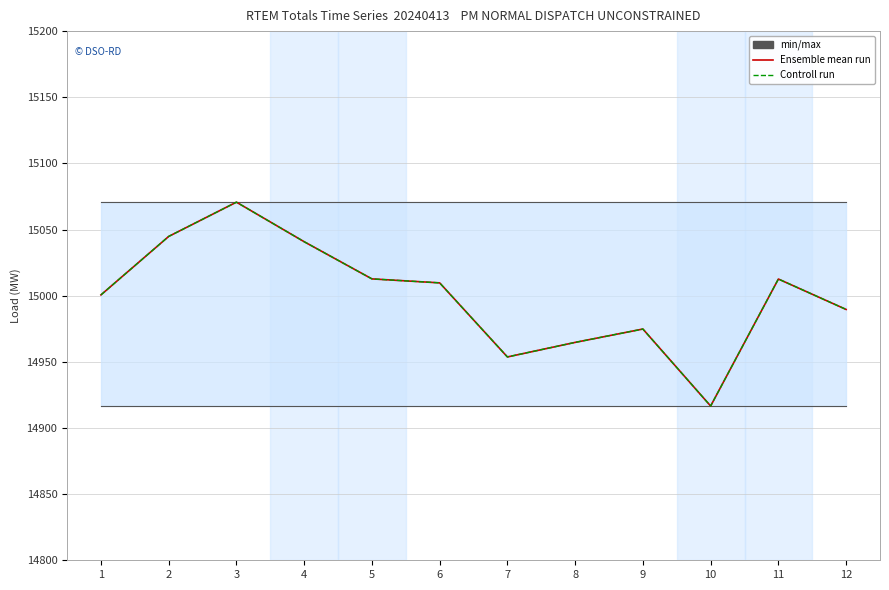

Which series has the largest total across all categories?

Ensemble mean run